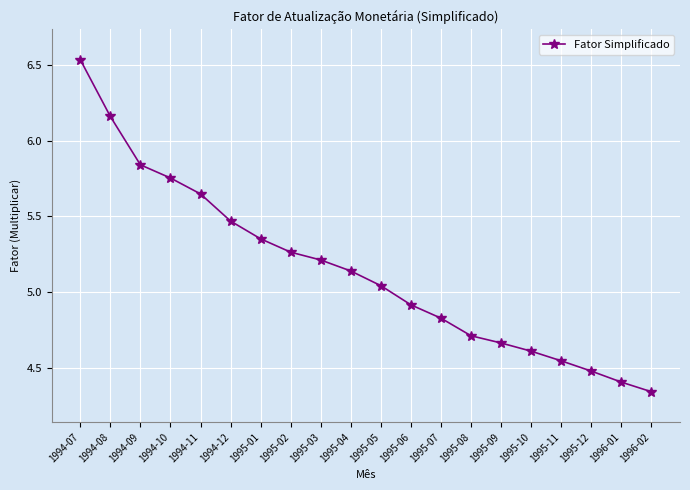

How many data points are above 5?

11